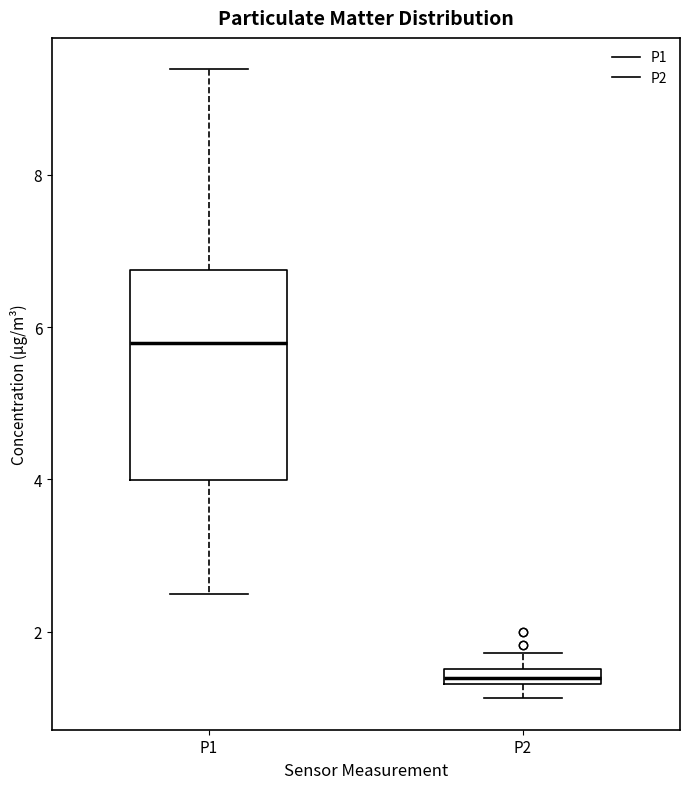

Where does the median line of the box for P1 sit on the y-axis? The values are not printed on the chart, so give them approximately, as read against the axis.

5.8